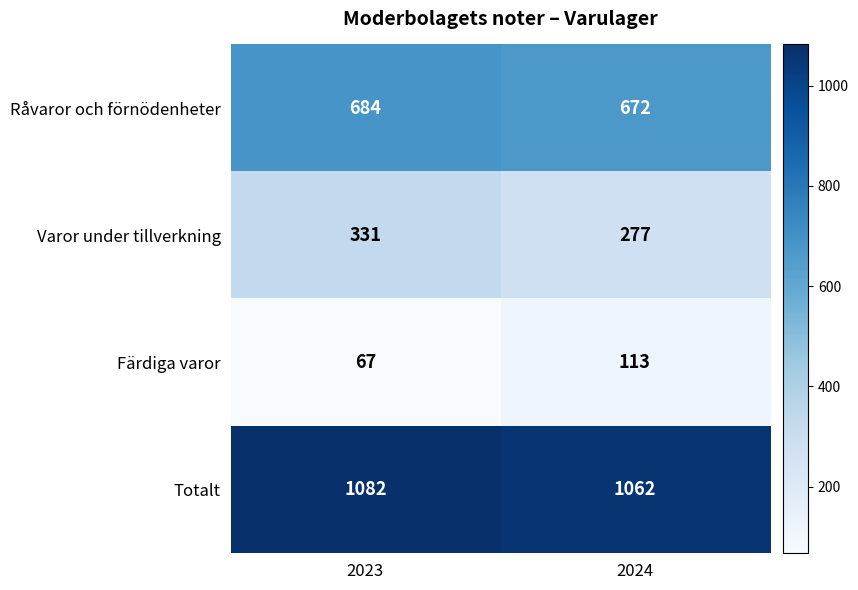

Which series has the widest spread of values?

Varor under tillverkning